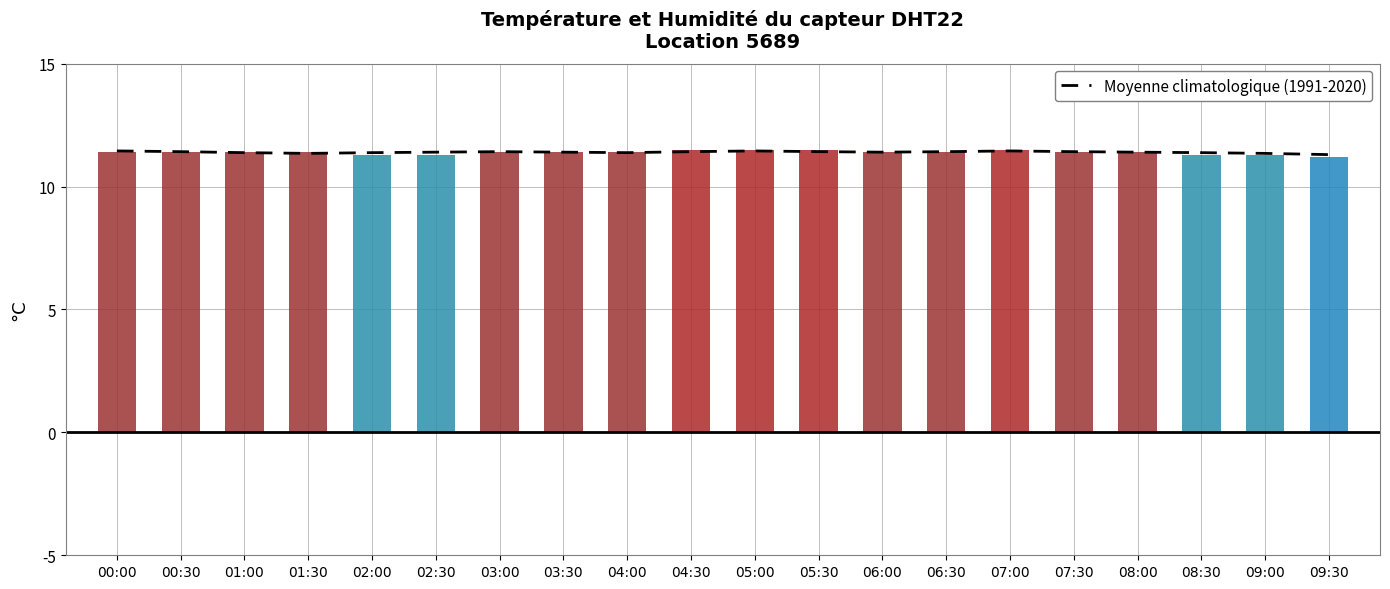

Between 01:00 and 08:00, which is larger?

08:00